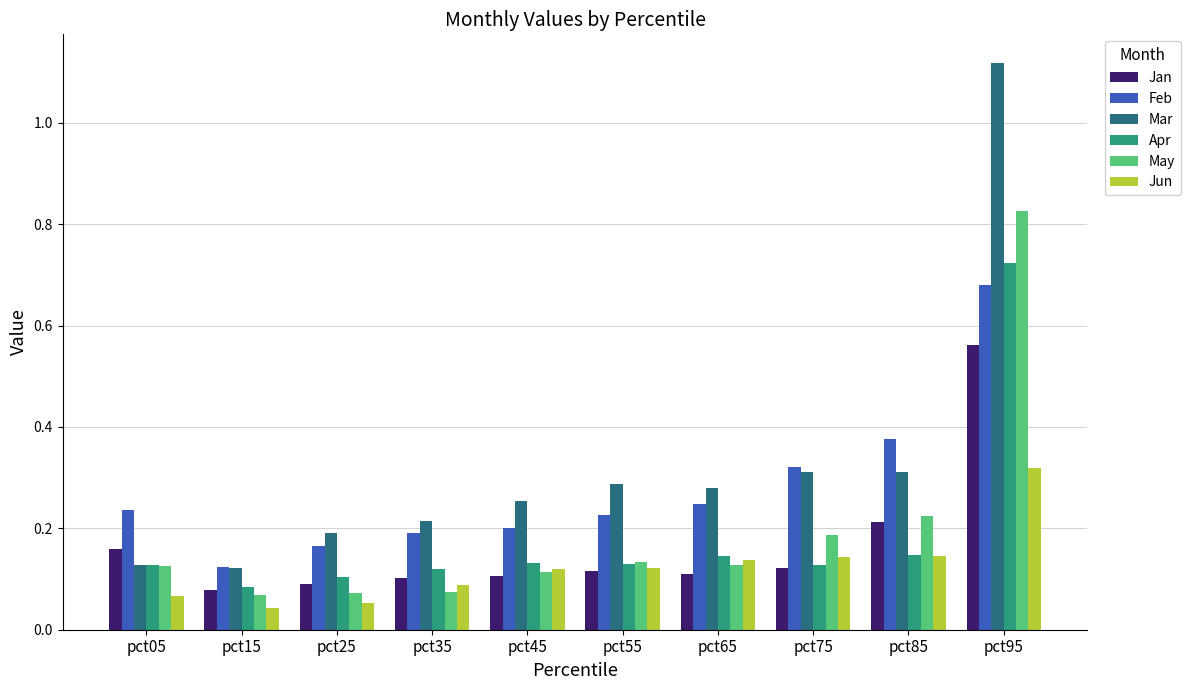

At which label is Jan closest to 0?

pct15